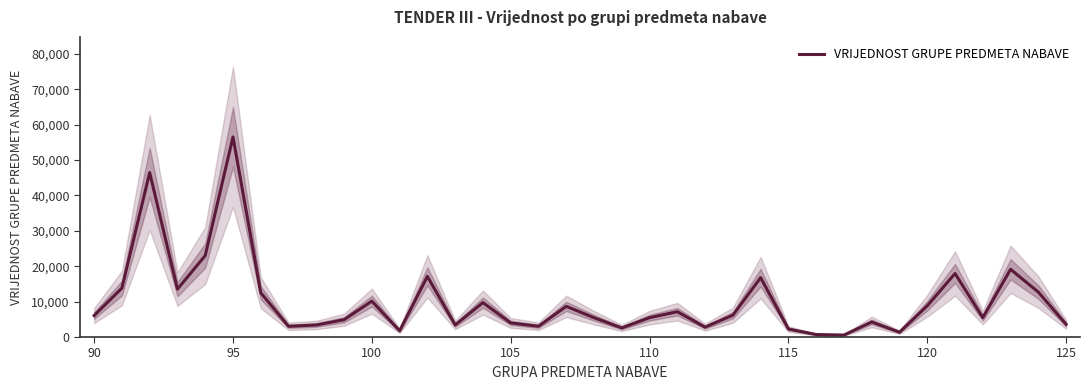

What is the highest value of the VRIJEDNOST GRUPE PREDMETA NABAVE series?

56544.0